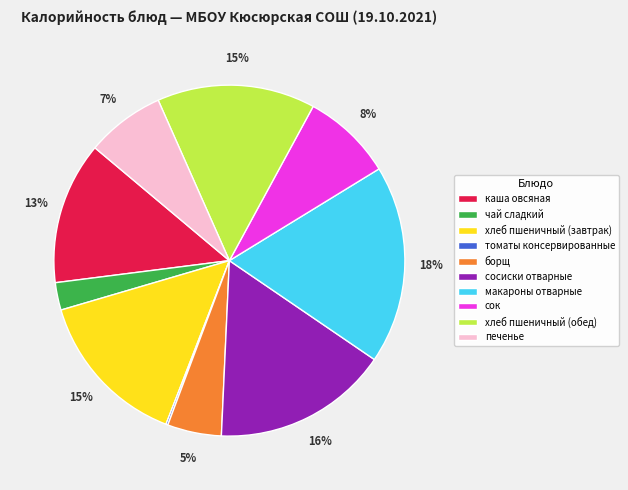

True or false: сок accounts for 1% of the total.

False